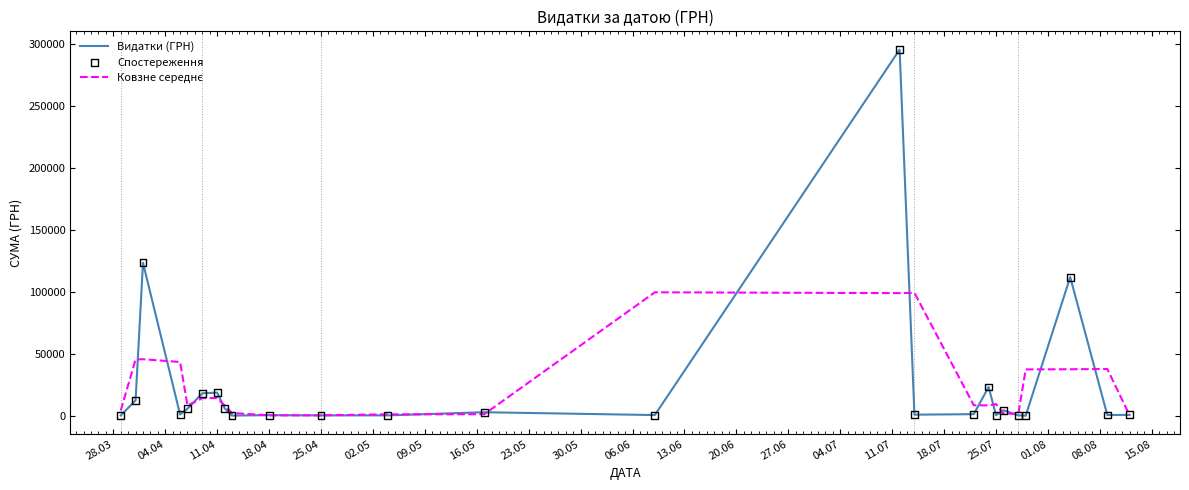

What is the greatest value displayed?

295638.6